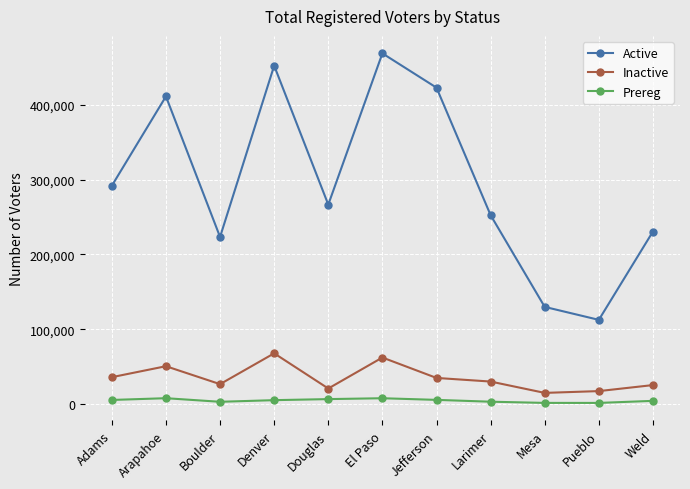

List the series in order of their peak value, lowest first.

Prereg, Inactive, Active